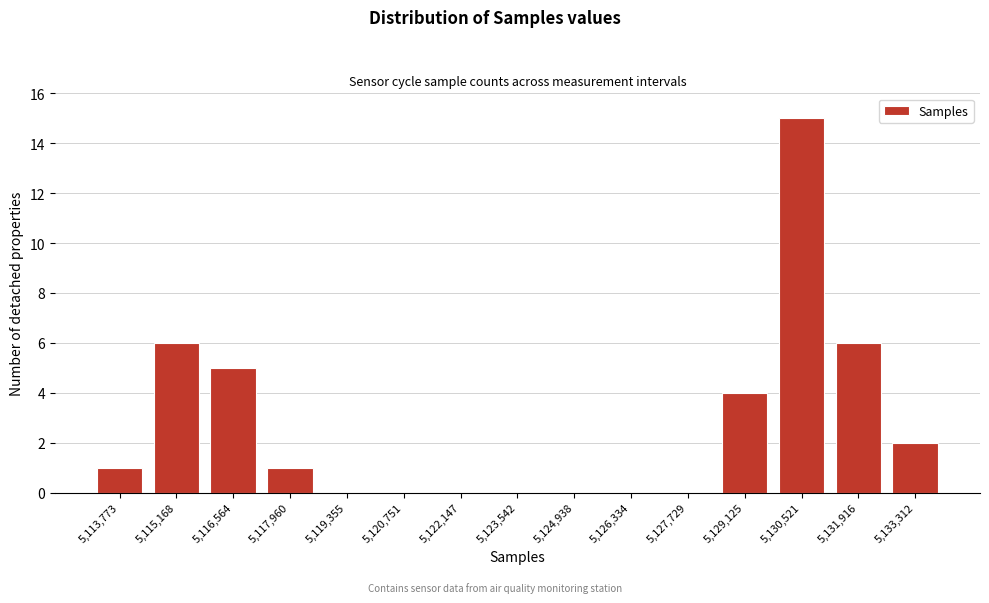

Reading left to right, transcribe all the data shown in this chart.

5,113,773=1	5,115,168=6	5,116,564=5	5,117,960=1	5,119,355=0	5,120,751=0	5,122,147=0	5,123,542=0	5,124,938=0	5,126,334=0	5,127,729=0	5,129,125=4	5,130,521=15	5,131,916=6	5,133,312=2